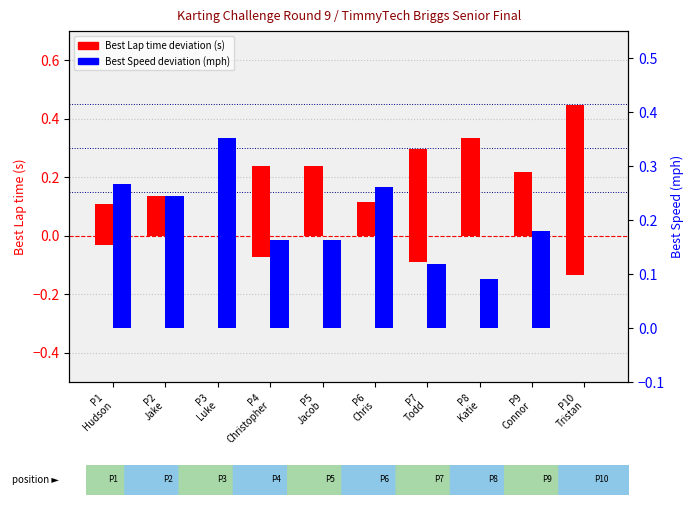

Reading left to right, what are all the values shown in this chart?

Best Lap time deviation (s): P1
Hudson=0.1	P2
Jake=0.1	P3
Luke=0.0	P4
Christopher=0.2	P5
Jacob=0.2	P6
Chris=0.1	P7
Todd=0.3	P8
Katie=0.3	P9
Connor=0.2	P10
Tristan=0.4
Best Speed deviation (mph): P1
Hudson=0.3	P2
Jake=0.2	P3
Luke=0.4	P4
Christopher=0.2	P5
Jacob=0.2	P6
Chris=0.3	P7
Todd=0.1	P8
Katie=0.1	P9
Connor=0.2	P10
Tristan=0.0